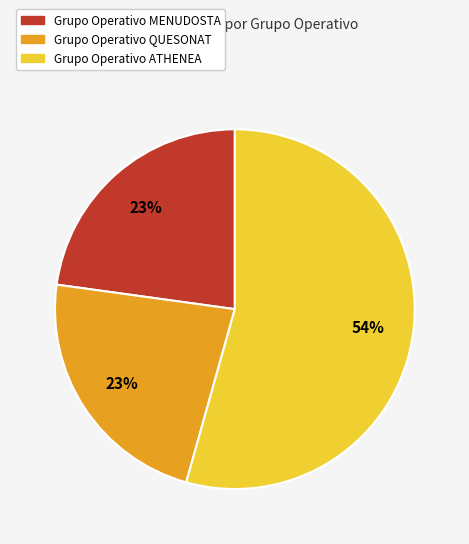

To the nearest percent, what percentage of the pie is Grupo Operativo ATHENEA?

54%